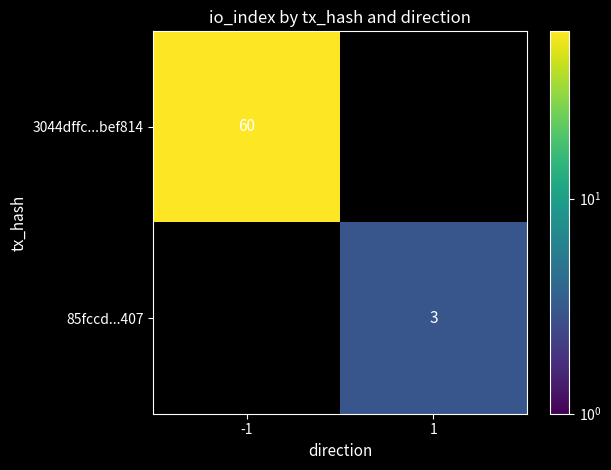

True or false: 3044dffc...bef814 has a value of 33 at -1.

False